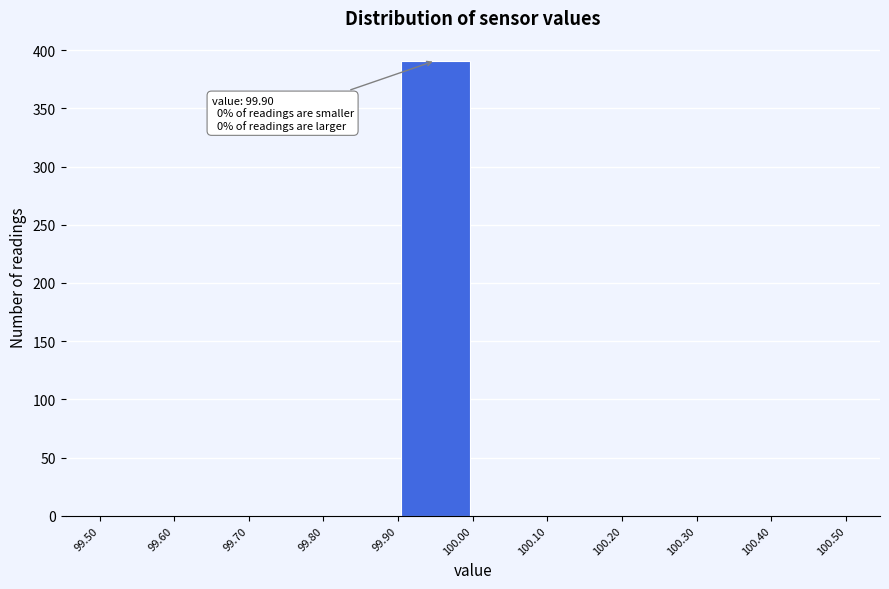

Which range on the x-axis has the tallest bar?

99.90 to 100.00